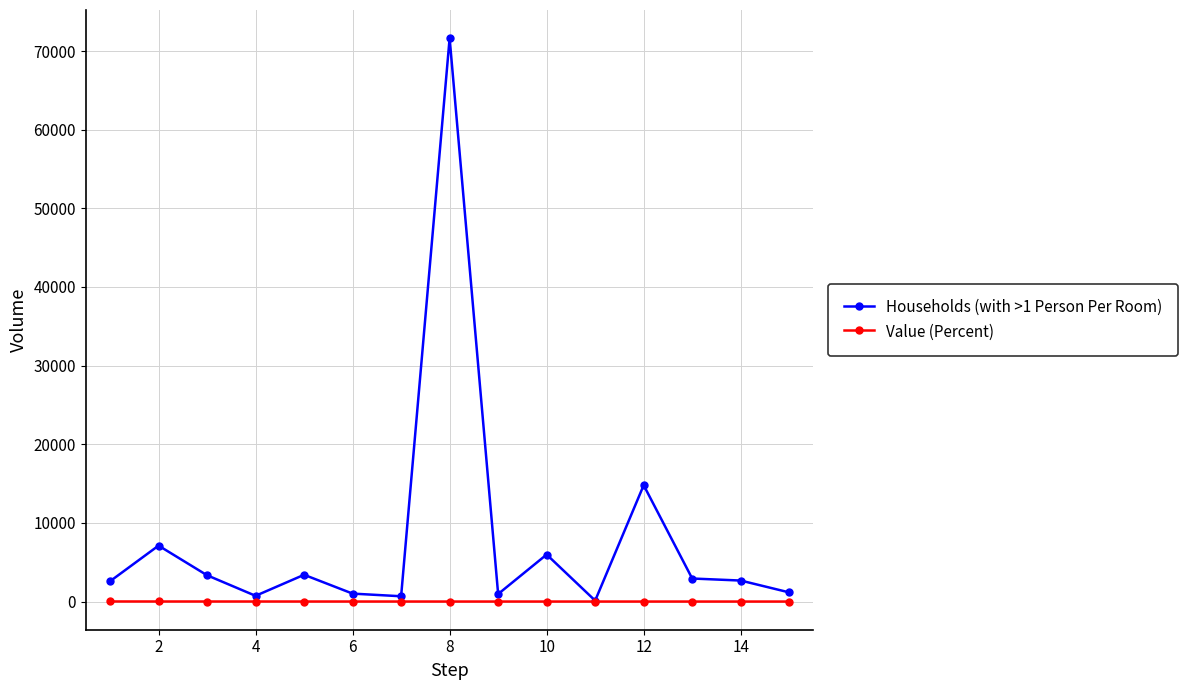

Rank the series by their average value, from lowest to highest.

Value (Percent), Households (with >1 Person Per Room)